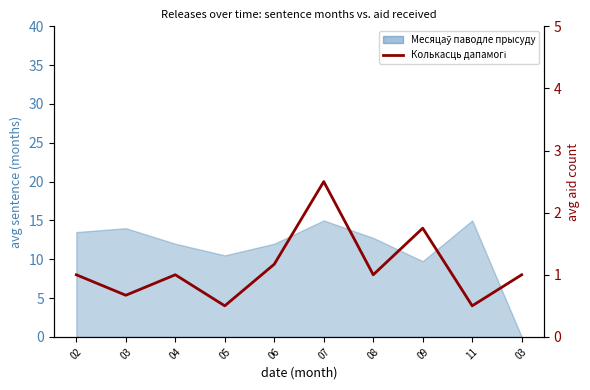

What is the smallest value displayed?

0.5